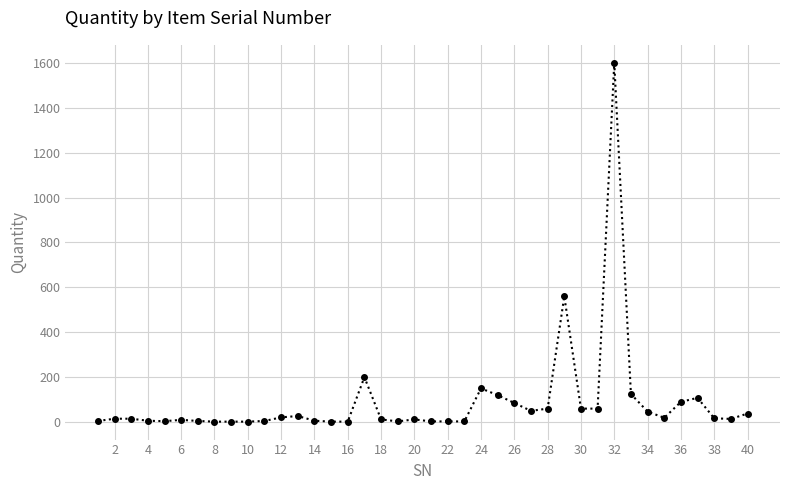

True or false: the data has more than 0 interior local peaks.

True